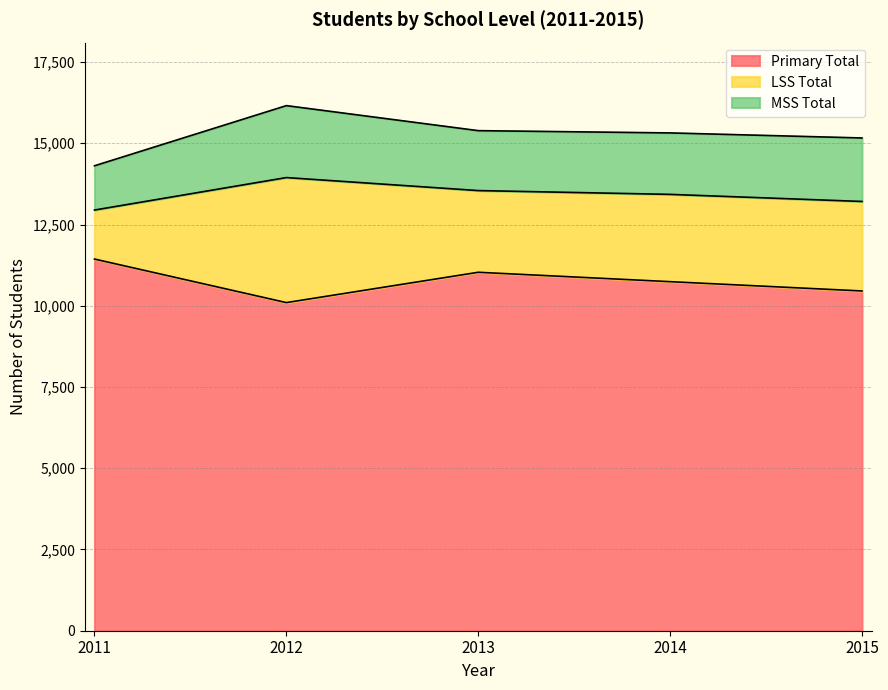

True or false: MSS Total and Primary Total intersect in this chart.

False